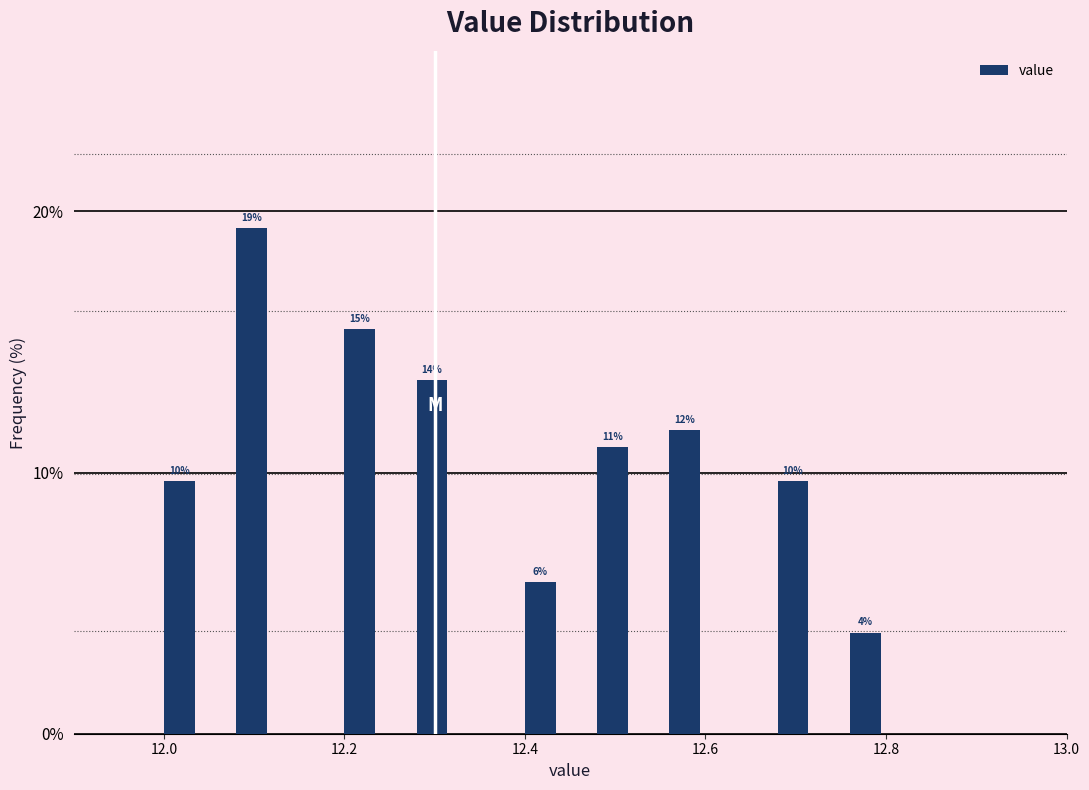

Around what value on the x-axis is the tallest bar? Give the approximate position of its centre, as read against the axis.

12.10